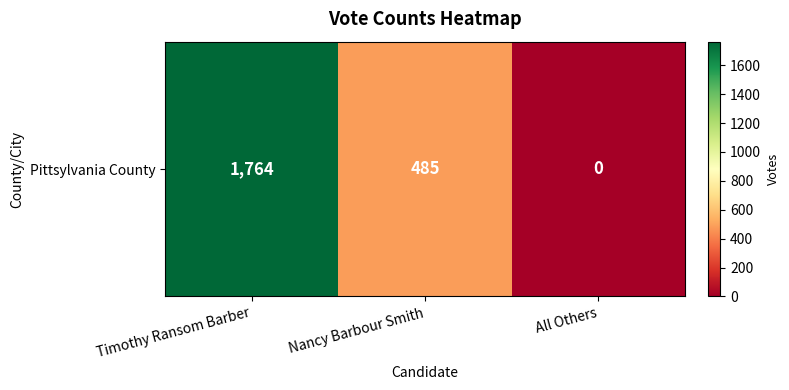

What is the sum of all values?

2249